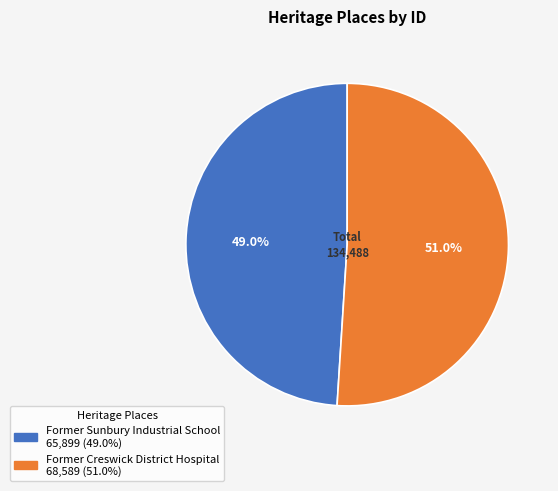

What percentage is the Former Sunbury Industrial School slice, to the nearest percent?

49%